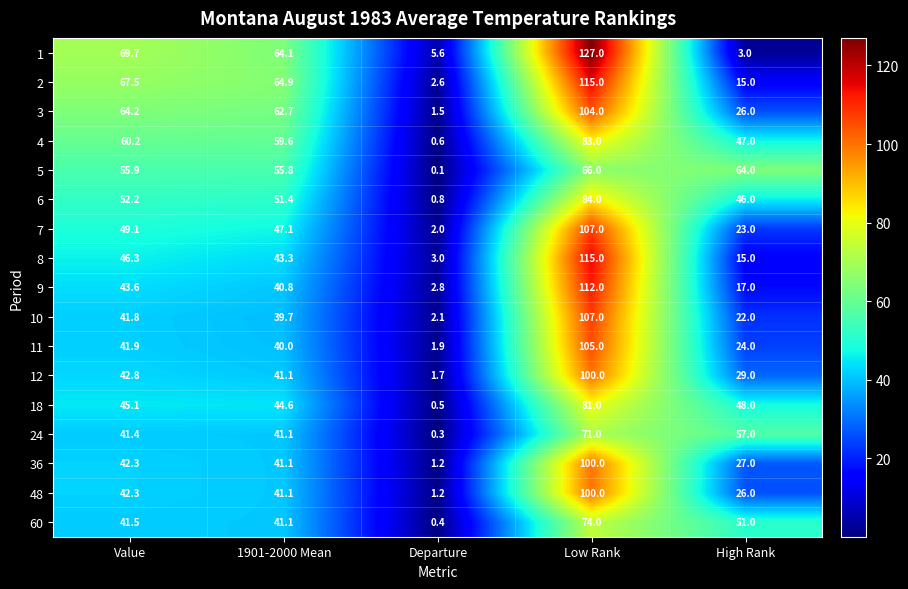

How many series are shown in this chart?

17